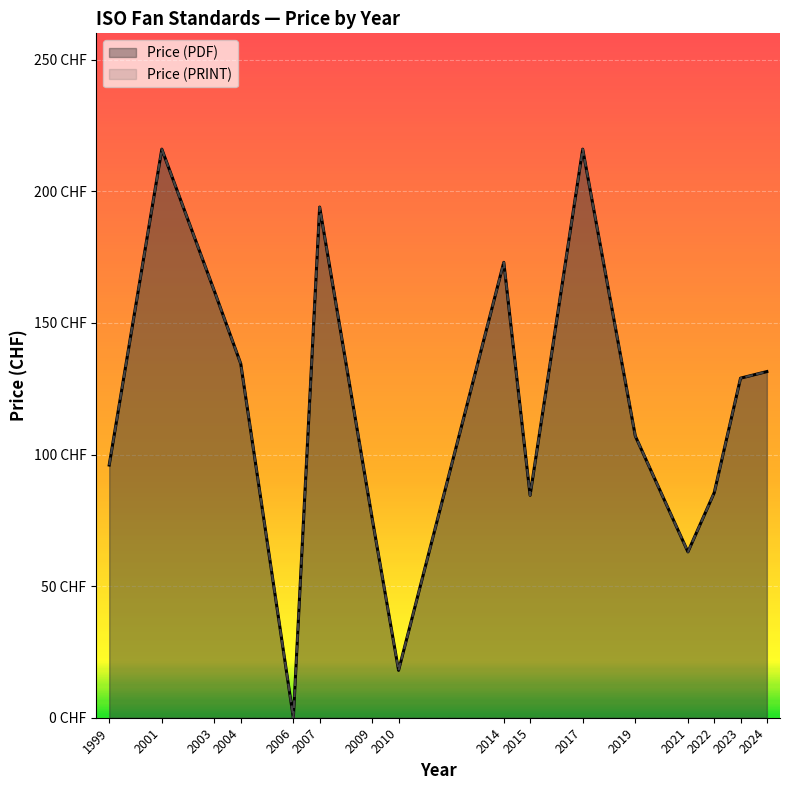

Is it true that Price (PRINT) equals 63 at 2004?

False